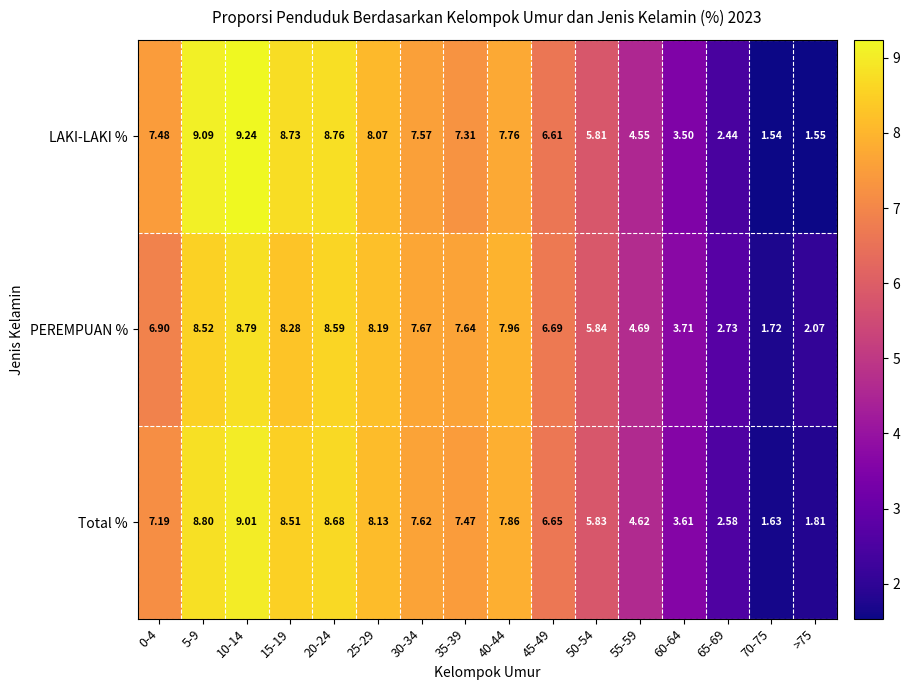

What is the difference between the highest and lowest values at 5-9?

0.6